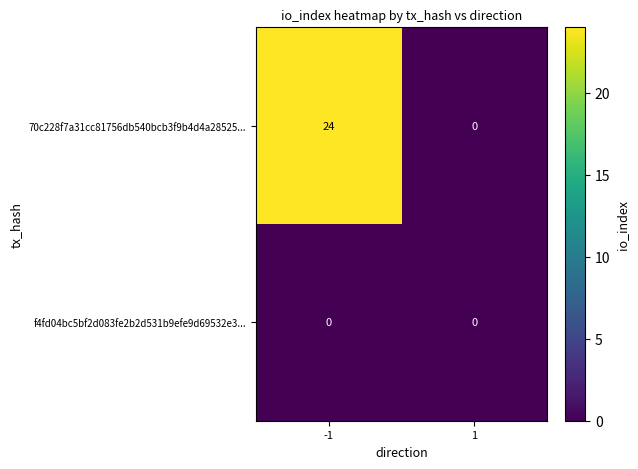

What is the greatest value displayed?

24